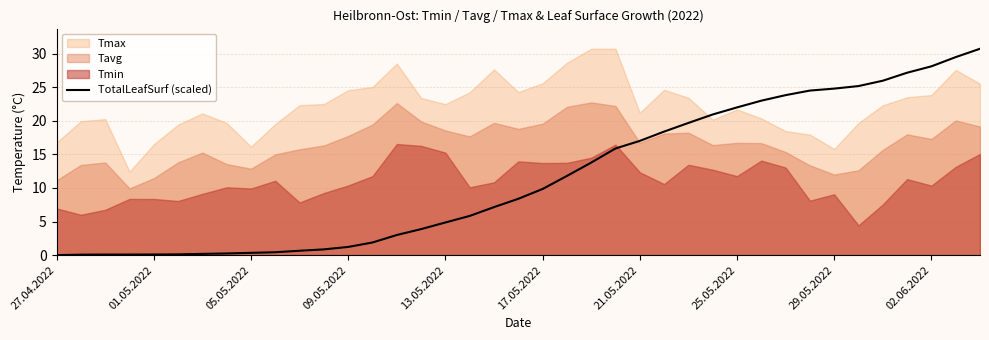

Where is the data nearest to the value 15?

23